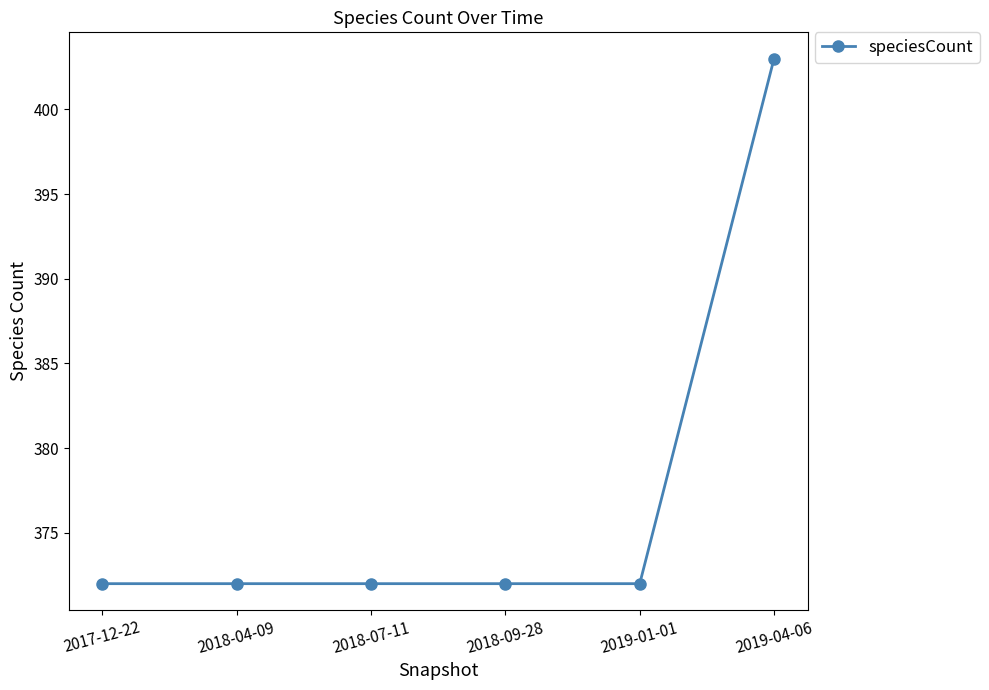

What is the sum of all values?

2263